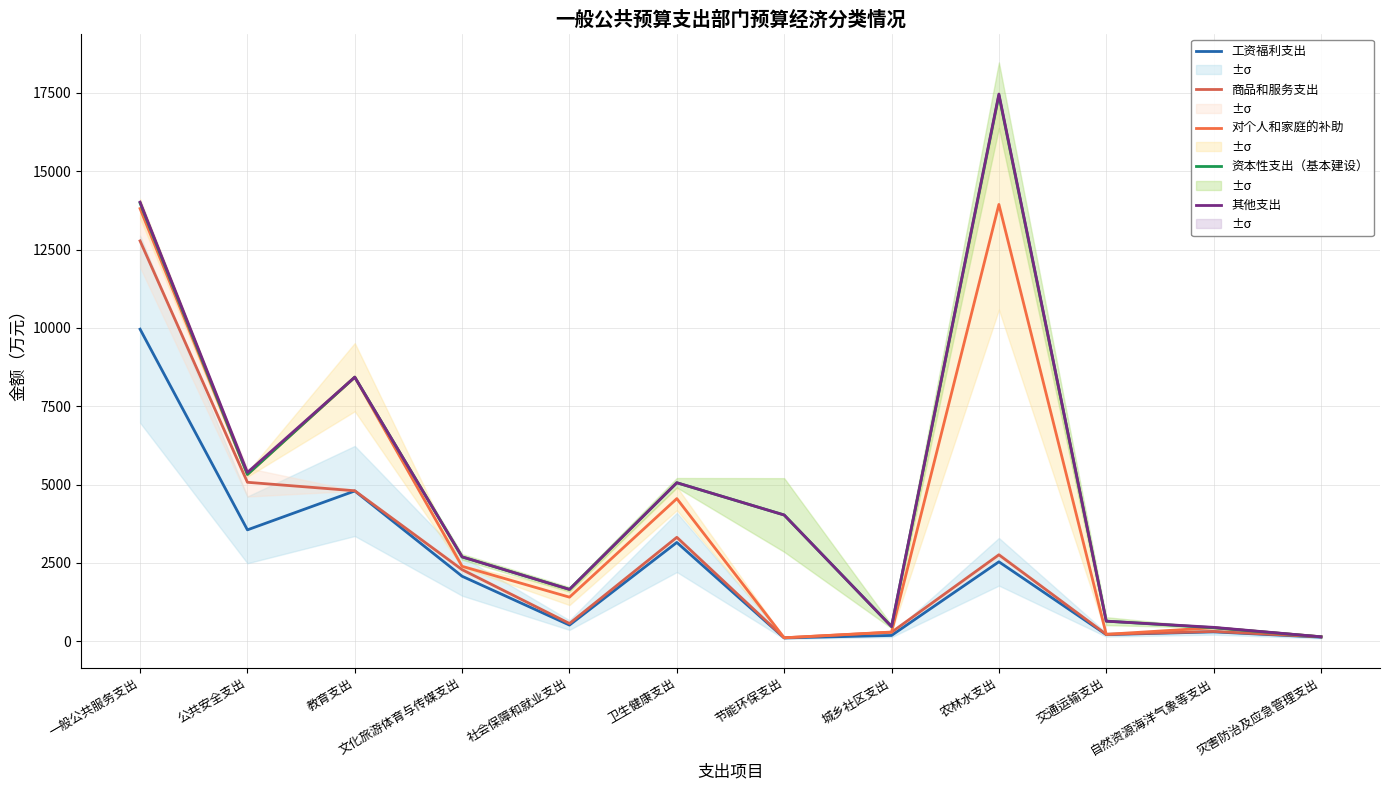

True or false: 对个人和家庭的补助 has a value of 19334.7 at 农林水支出.

False